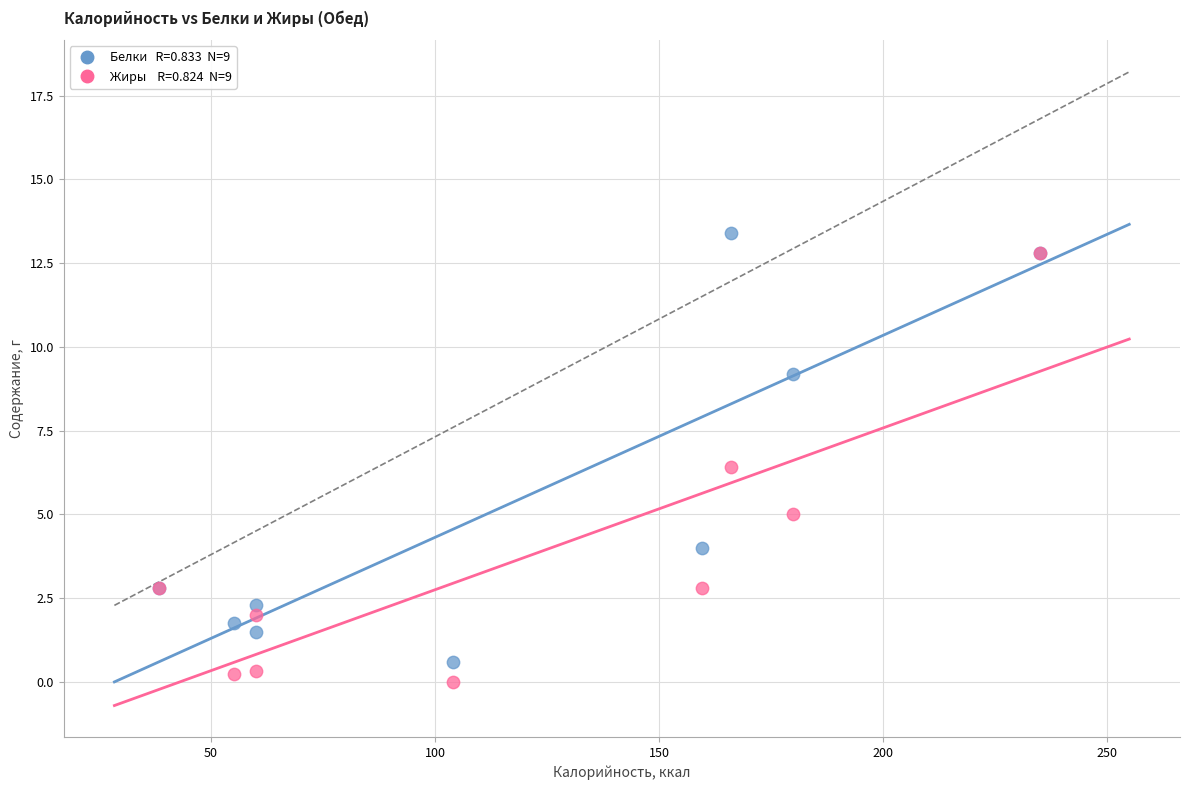

Across all series, what Y value is closest to 6?

6.4